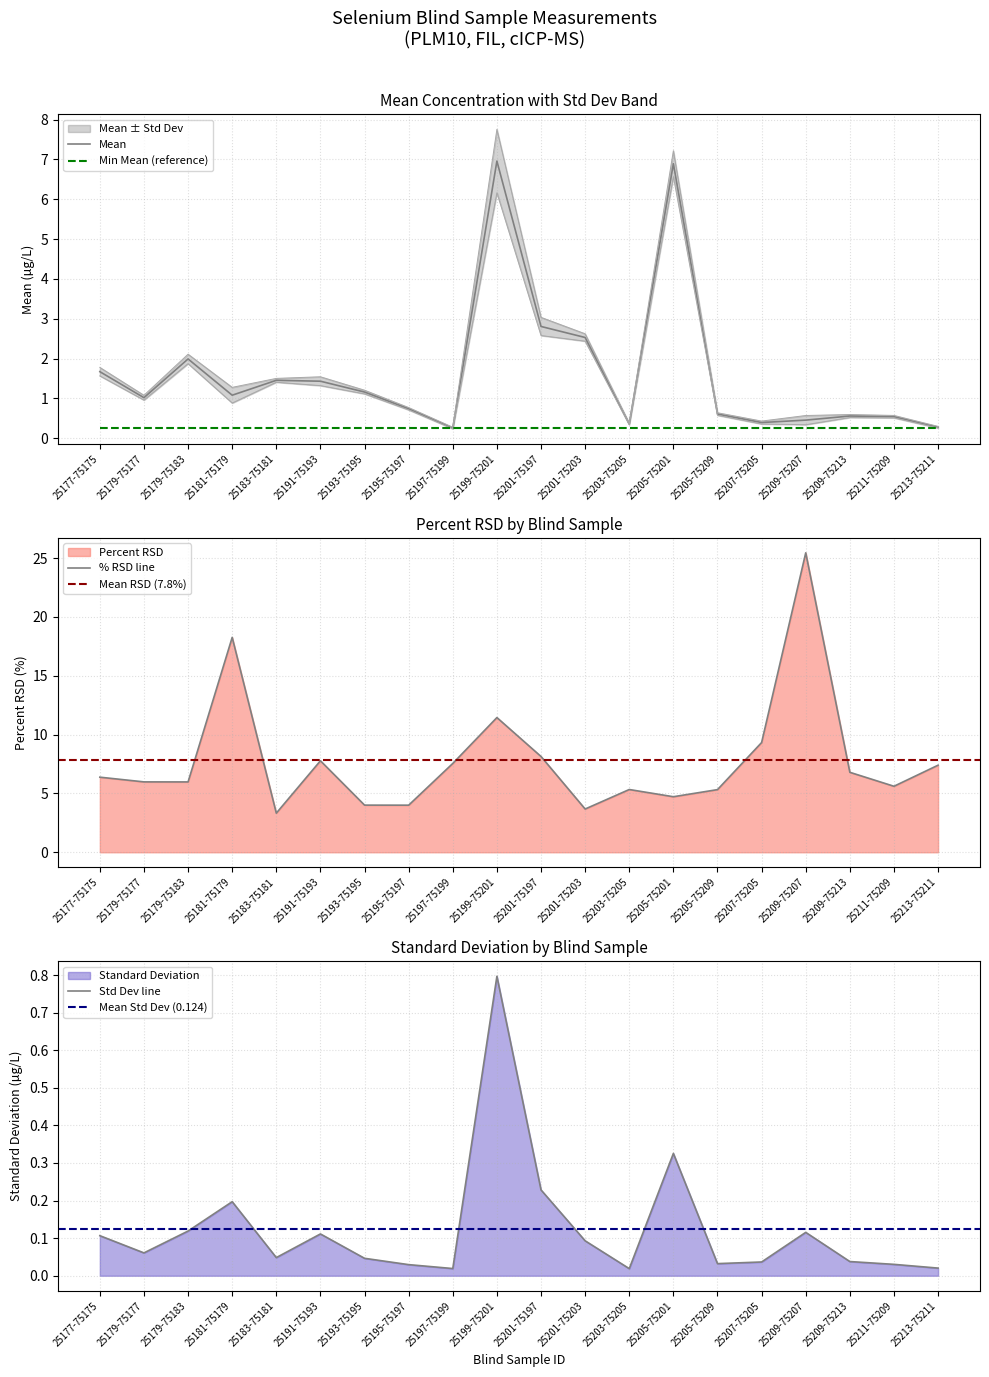

True or false: Percent RSD has a value of 2.5 at 25193-75195.

False